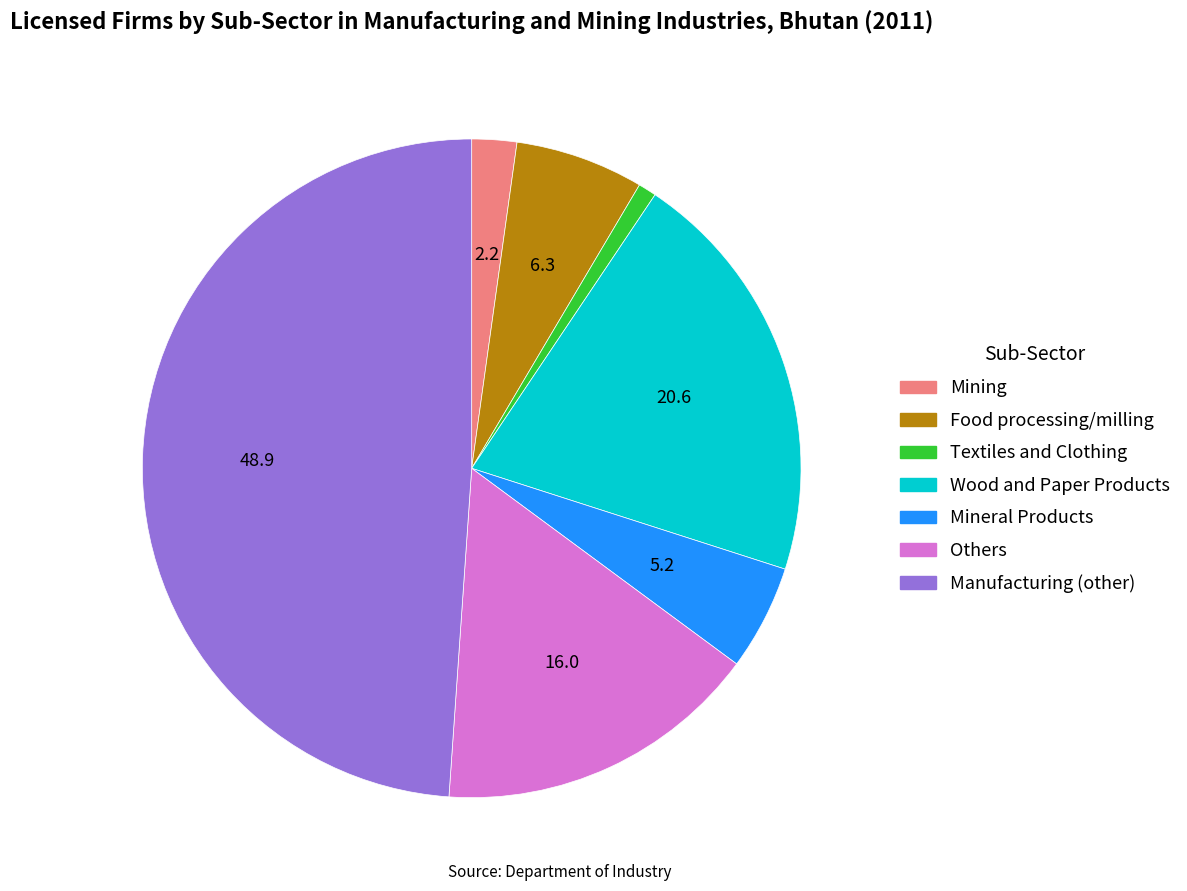

Approximately how many times larger is the value at Mineral Products compared to Others?

0.3